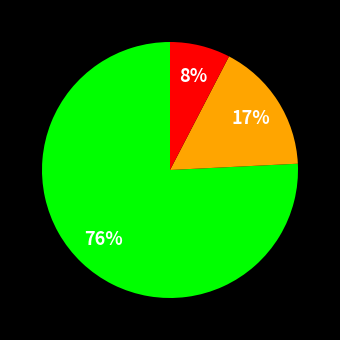

Does any single category account for the majority?

Yes